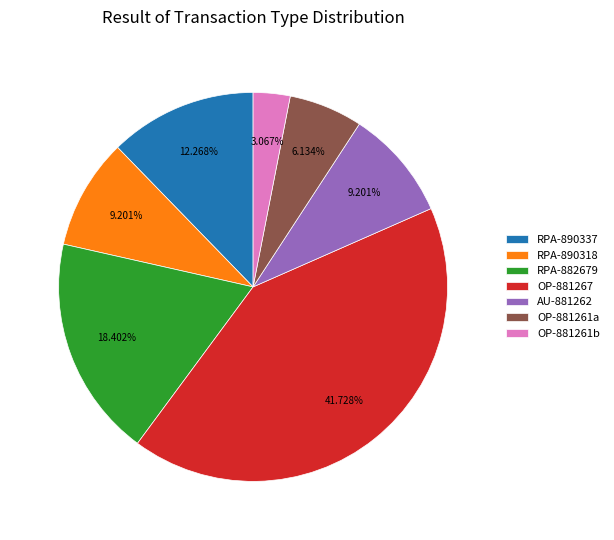

How many slices are in this pie chart?

7